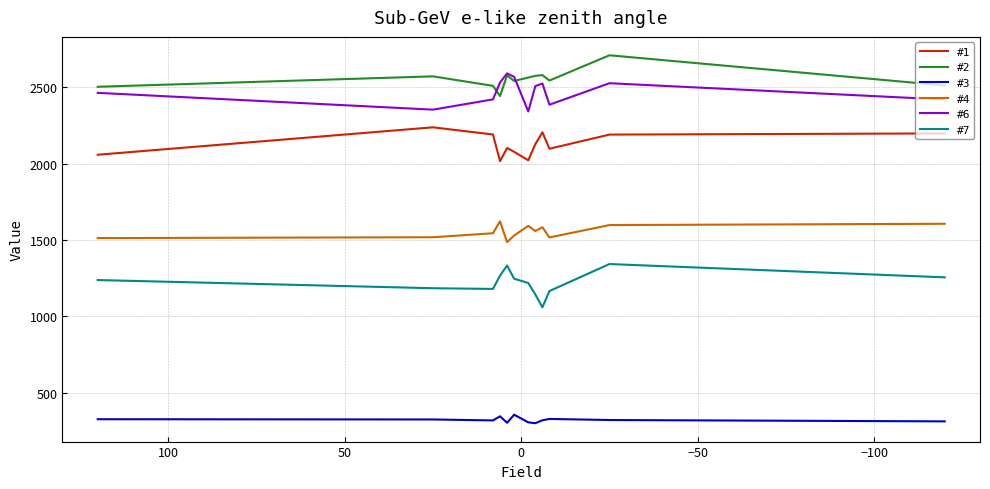

What is the value of the #6 point at the 12th from the left?

2418.5